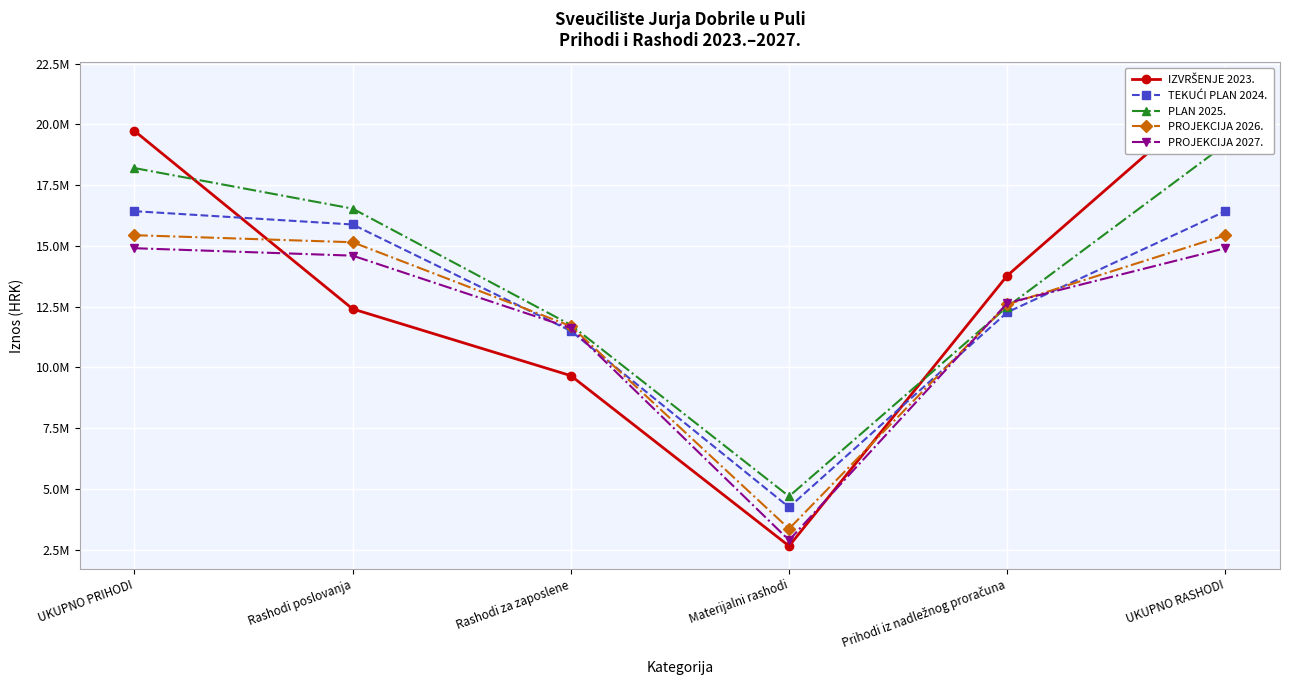

Reading left to right, extract all data points from this chart.

IZVRŠENJE 2023.: UKUPNO PRIHODI=19728591.0	Rashodi poslovanja=12403740.6	Rashodi za zaposlene=9658045.8	Materijalni rashodi=2648427.5	Prihodi iz nadležnog proračuna=13775859.3	UKUPNO RASHODI=21604477.4
TEKUĆI PLAN 2024.: UKUPNO PRIHODI=16425700.0	Rashodi poslovanja=15878147.0	Rashodi za zaposlene=11496729.0	Materijalni rashodi=4245419.0	Prihodi iz nadležnog proračuna=12265634.0	UKUPNO RASHODI=16425700.5
PLAN 2025.: UKUPNO PRIHODI=18199807.0	Rashodi poslovanja=16530050.0	Rashodi za zaposlene=11744540.0	Materijalni rashodi=4692313.0	Prihodi iz nadležnog proračuna=12491984.0	UKUPNO RASHODI=19176021.0
PROJEKCIJA 2026.: UKUPNO PRIHODI=15438235.0	Rashodi poslovanja=15148218.0	Rashodi za zaposlene=11697111.0	Materijalni rashodi=3357909.0	Prihodi iz nadležnog proračuna=12587213.0	UKUPNO RASHODI=15438235.0
PROJEKCIJA 2027.: UKUPNO PRIHODI=14902389.0	Rashodi poslovanja=14596438.0	Rashodi za zaposlene=11617452.0	Materijalni rashodi=2888443.0	Prihodi iz nadležnog proračuna=12642289.0	UKUPNO RASHODI=14902389.0